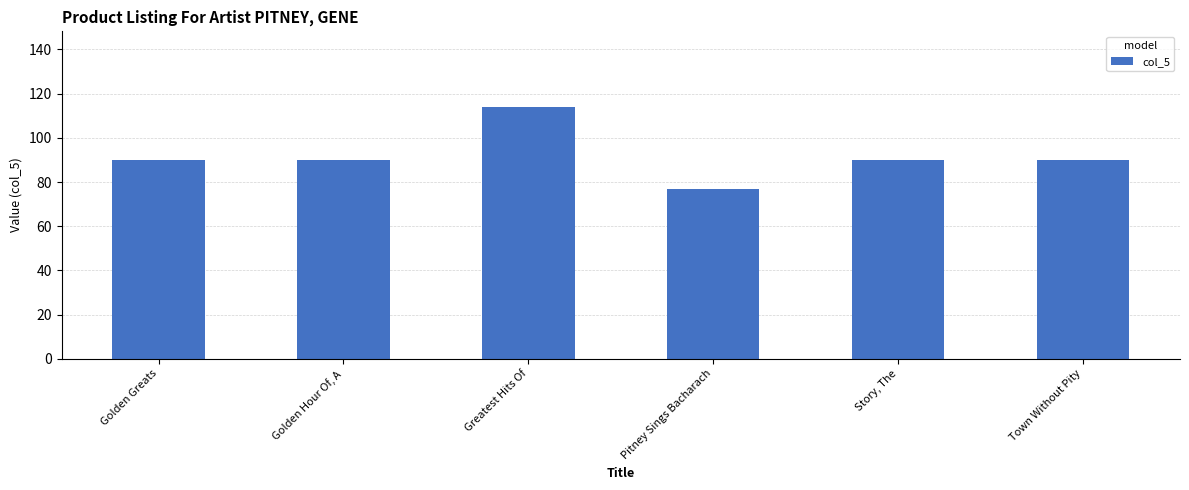

Reading left to right, list all the values displayed in this chart.

Golden Greats=90	Golden Hour Of, A=90	Greatest Hits Of=114	Pitney Sings Bacharach=77	Story, The=90	Town Without Pity=90